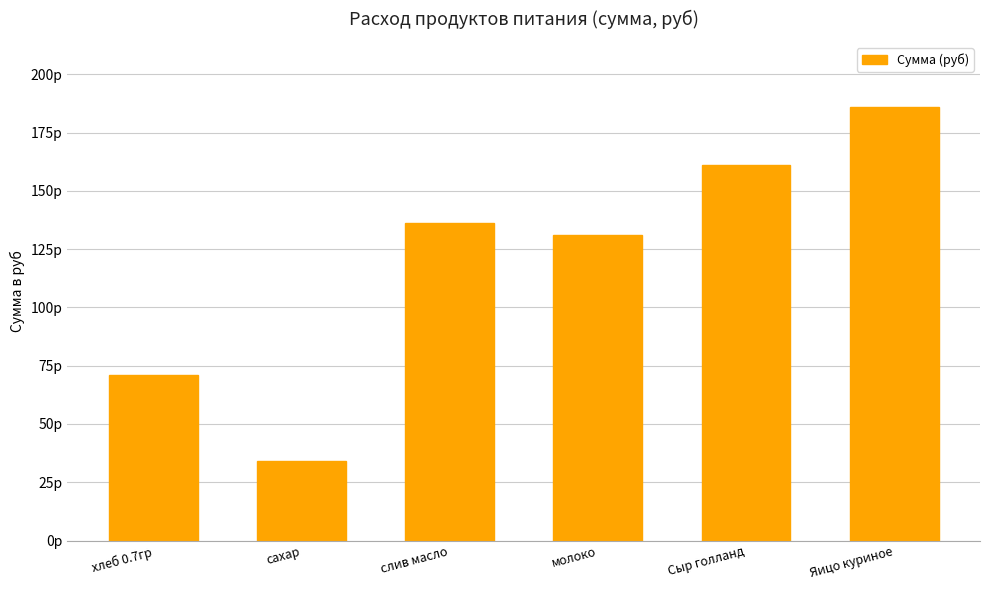

What is the difference between the maximum and minimum values?

151.9